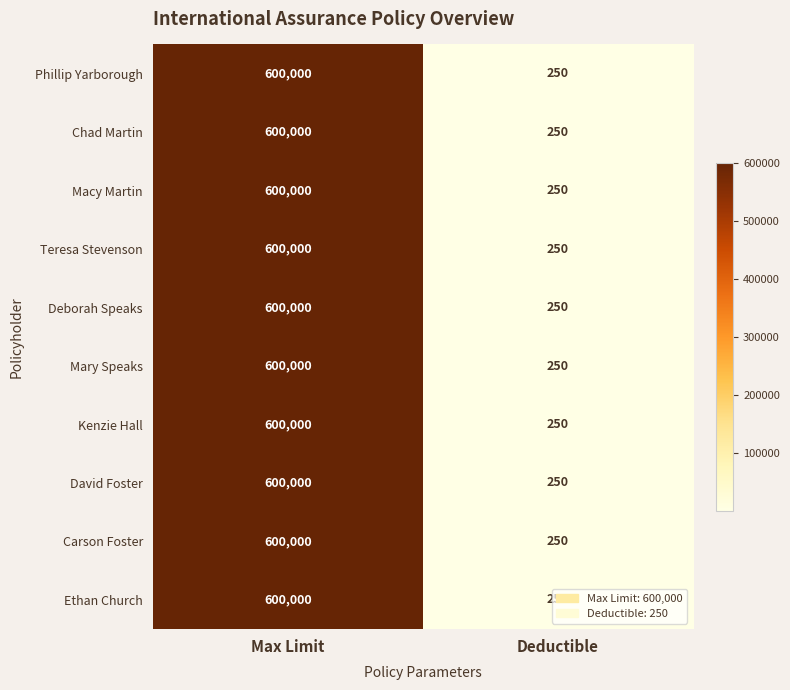

What is the minimum value shown in the chart?

250